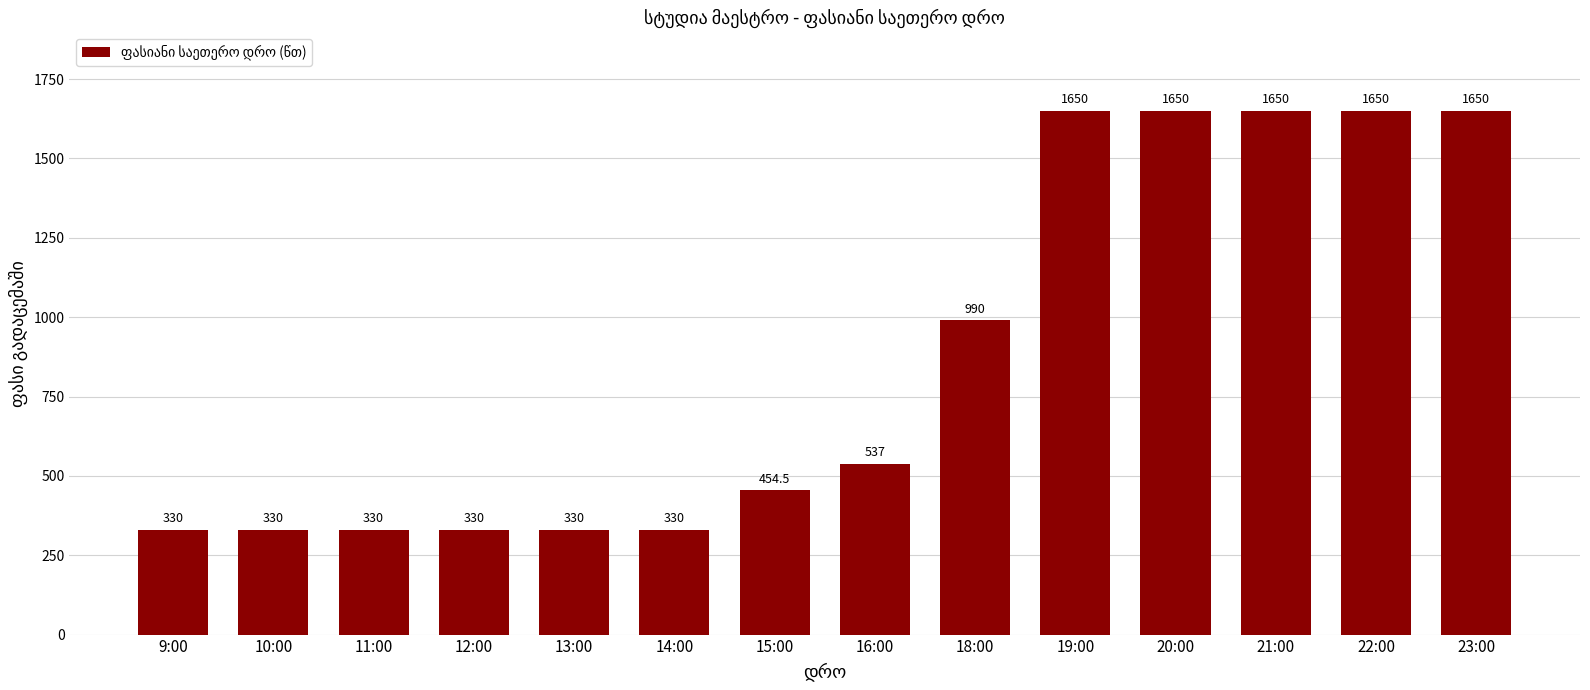

Are the bars horizontal?

No